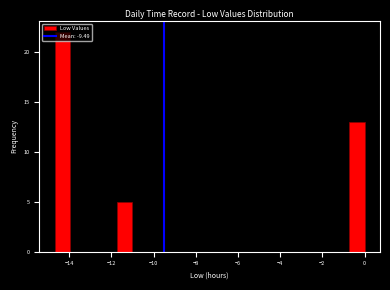

Read against the x-axis, roughly where is the centre of the tallest bar?

-14.4